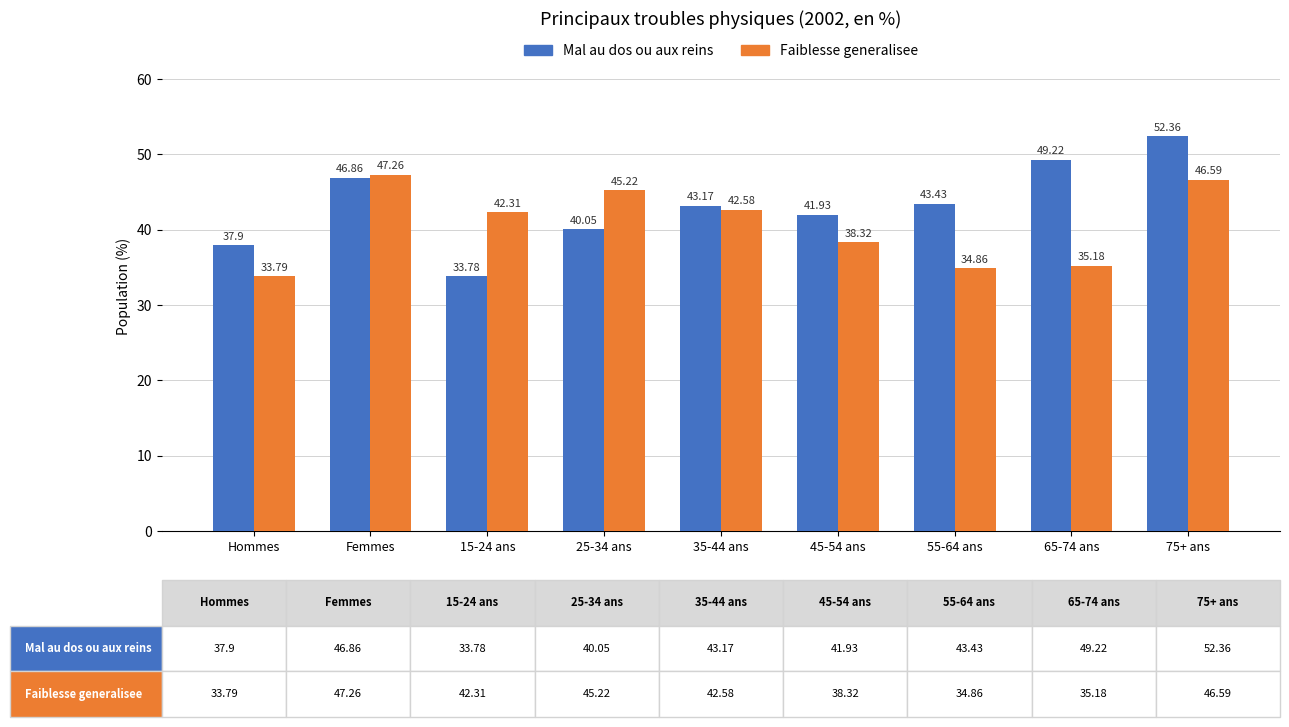

What is the difference between the Mal au dos ou aux reins values at 55-64 ans and 65-74 ans?

5.8